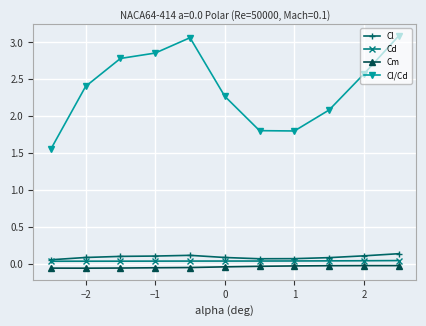

Which series has the widest spread of values?

Cl/Cd